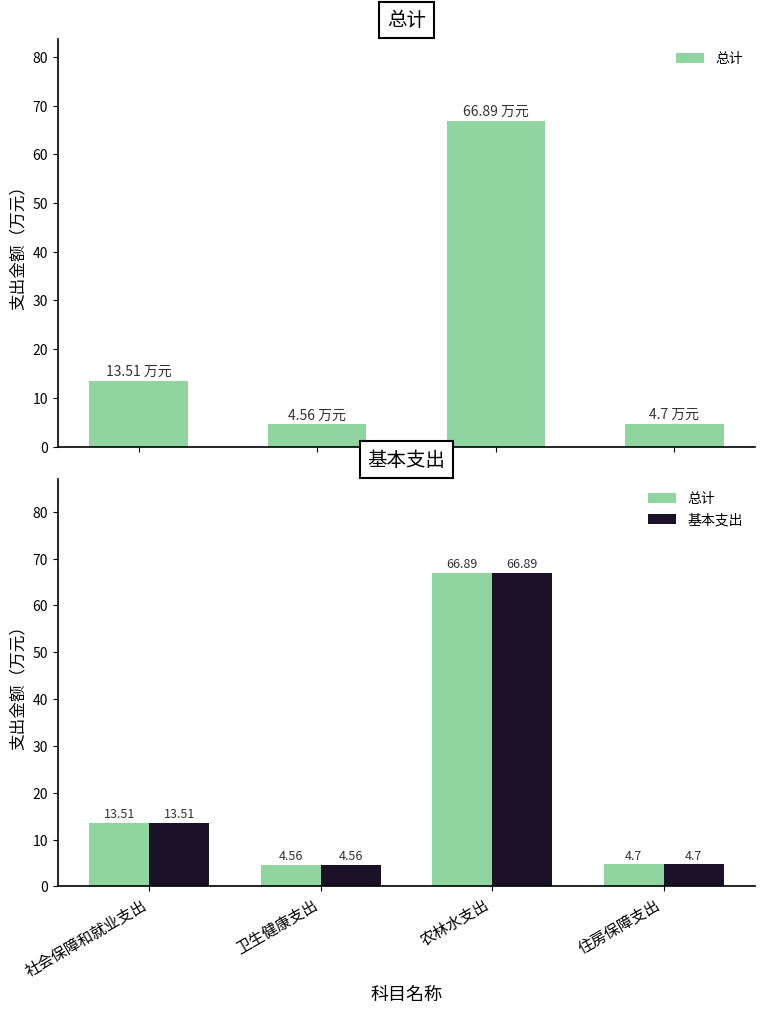

Which series has the largest total across all categories?

总计